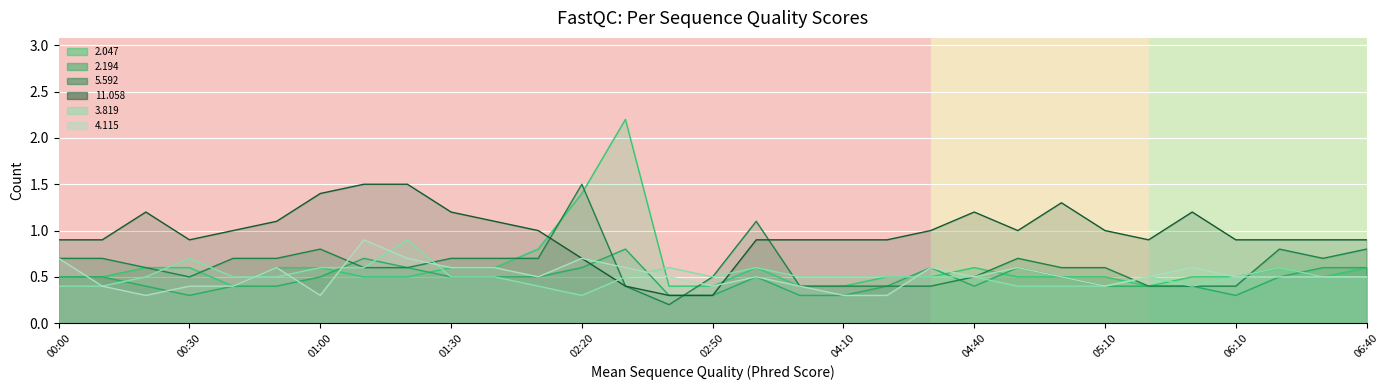

True or false: 2.194 has a value of 0.2 at 02:10.

False